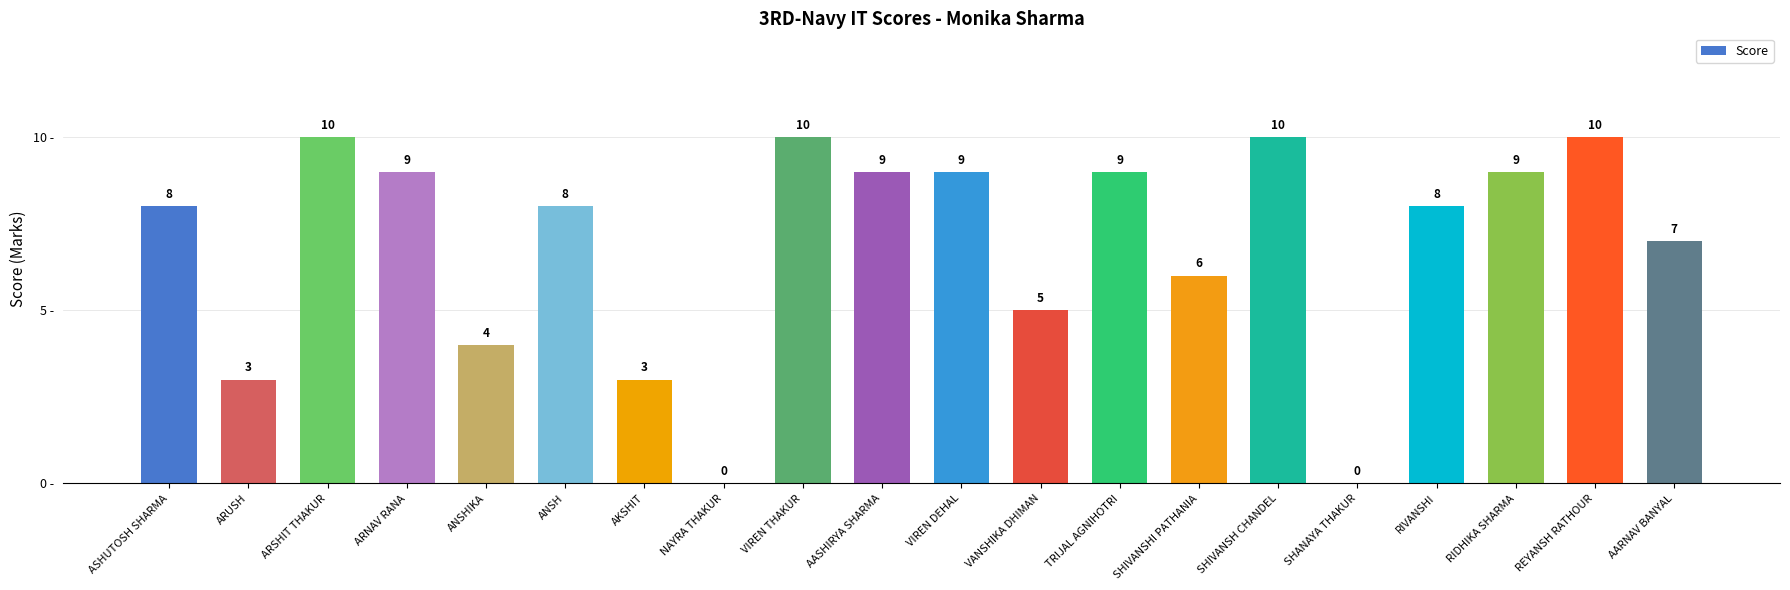

Are the bars horizontal?

No